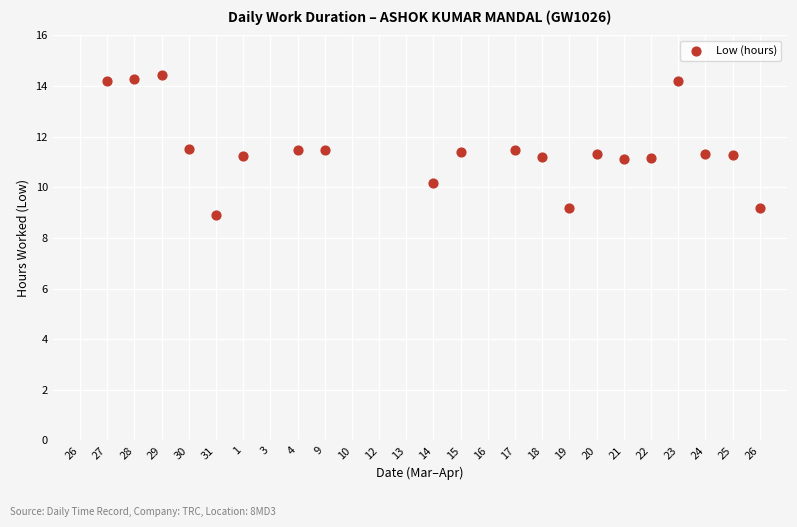

What is the range of Y values (max minus min)?

5.5